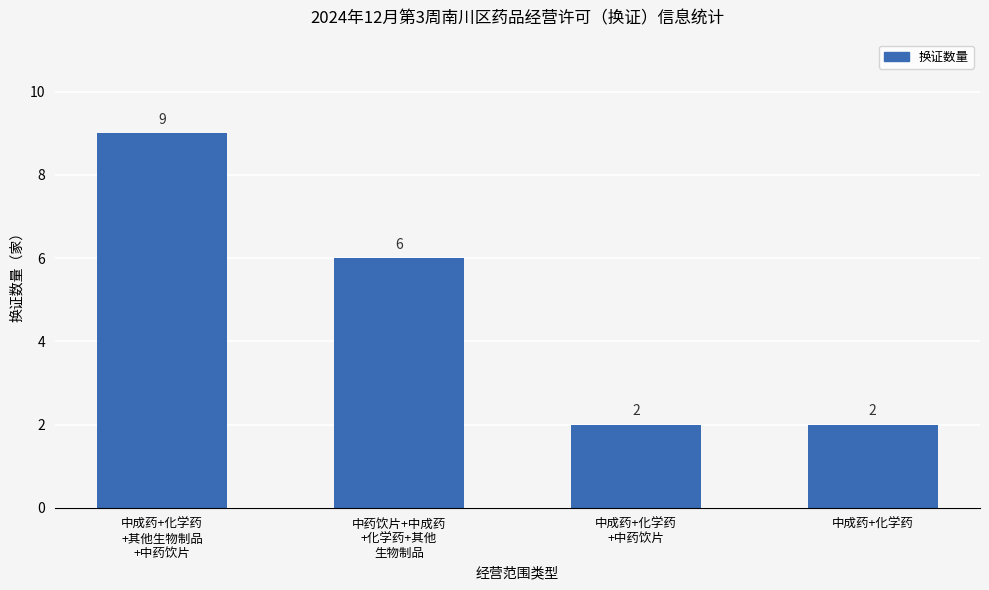

Are the bars horizontal?

No